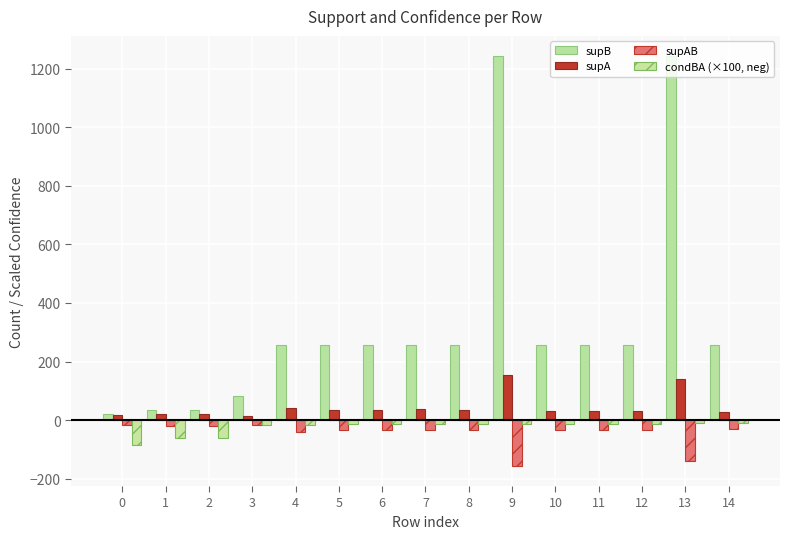

What is the total value across all series at 2?

-27.8